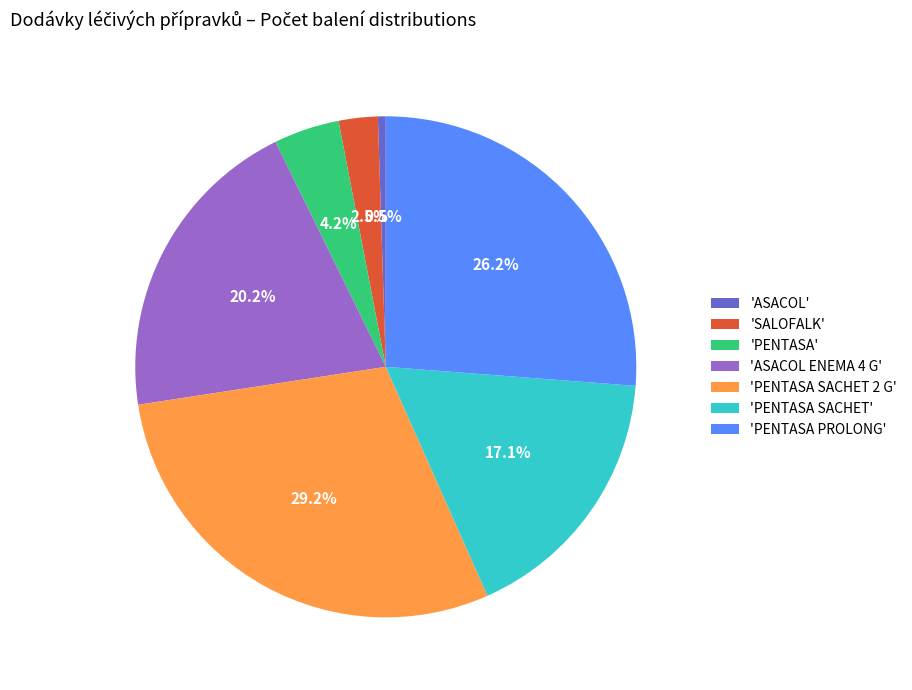

Which slice is the largest?

'PENTASA SACHET 2 G'